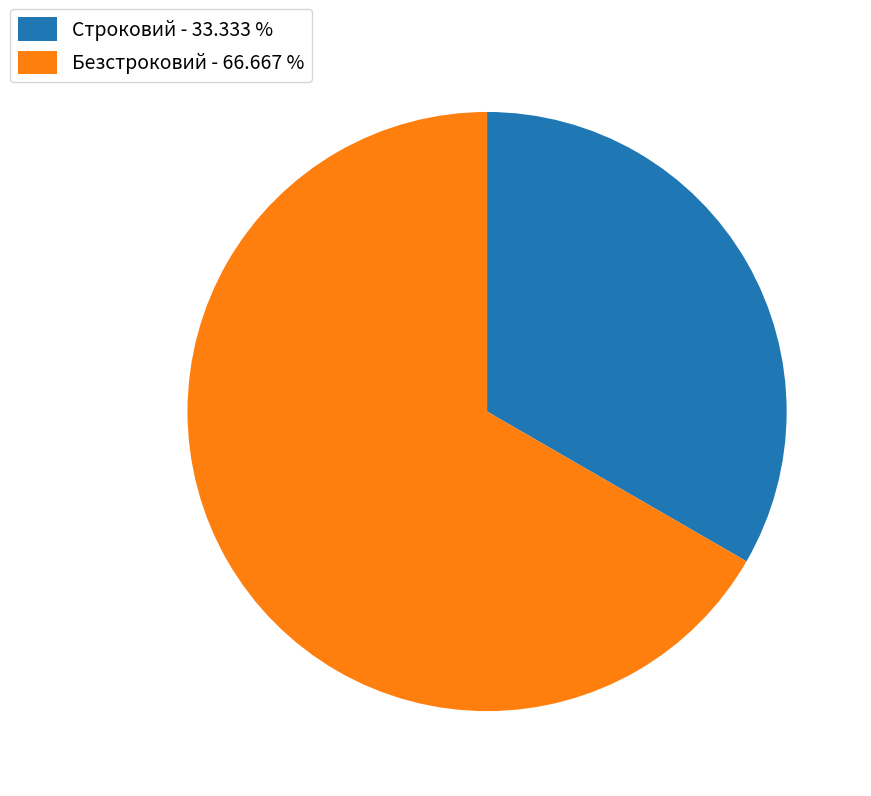

Is there any slice that represents more than half of the pie?

Yes